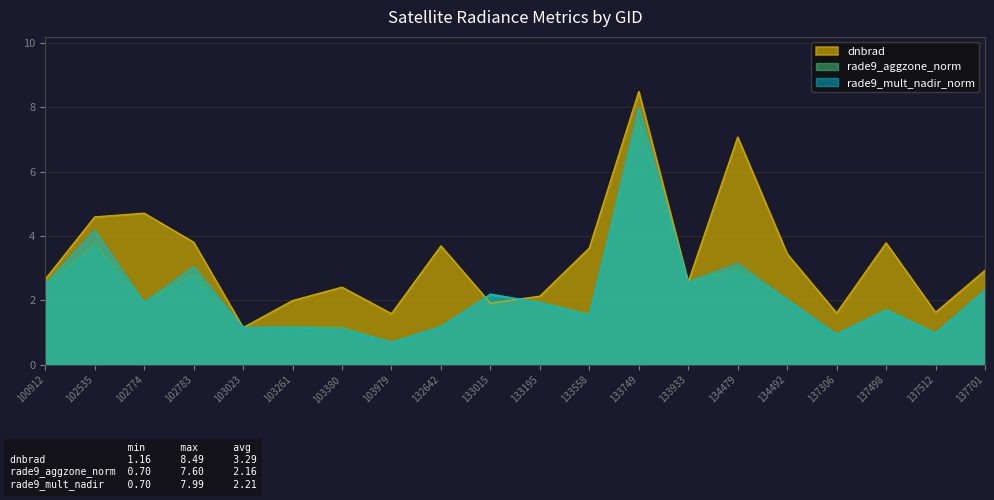

True or false: dnbrad has more than 0 interior local peaks.

True